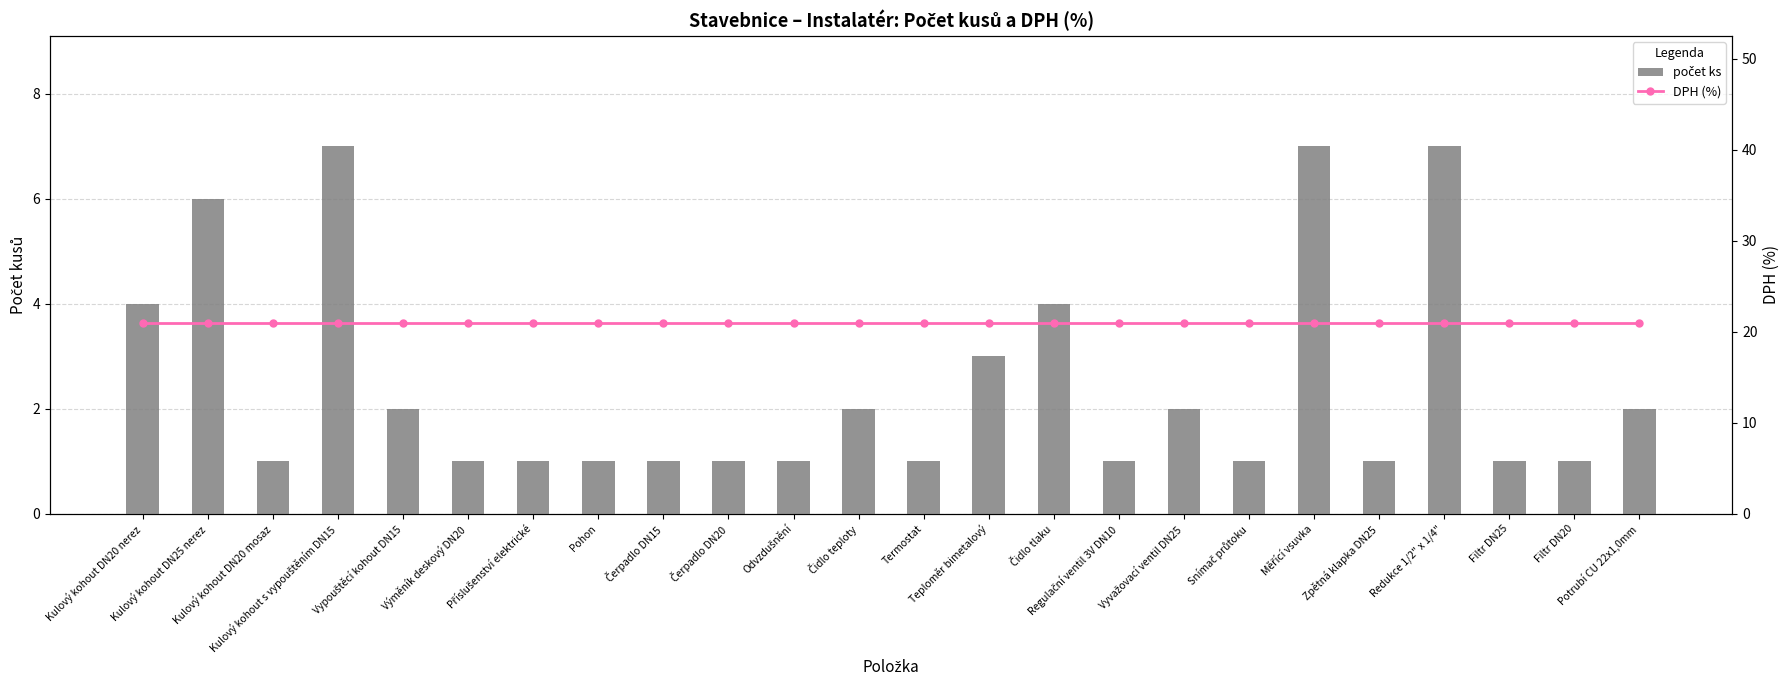

Between Kulový kohout DN20 nerez and Čidlo teploty, which is larger?

Kulový kohout DN20 nerez